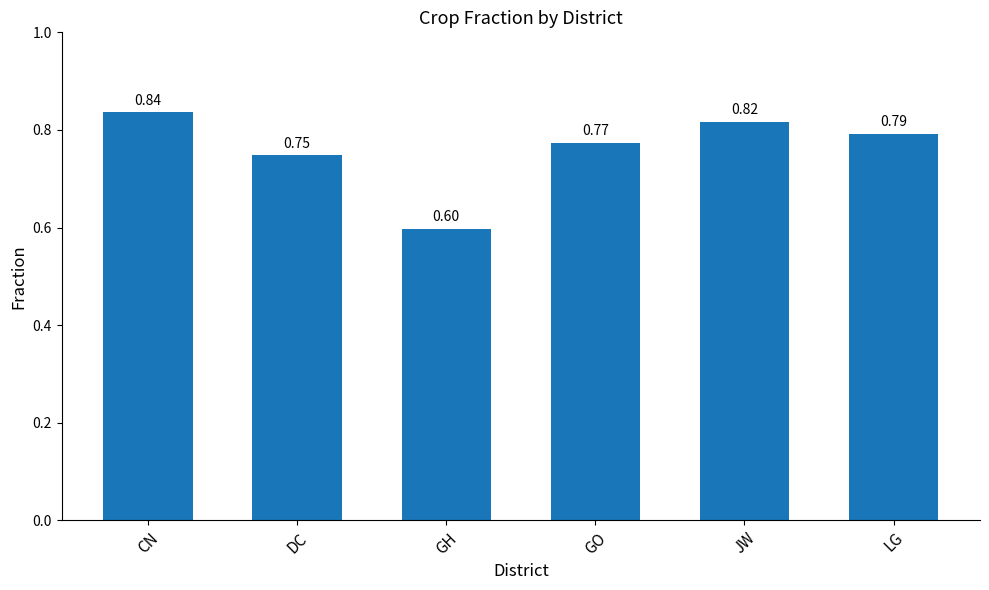

At which label is the value closest to 0?

GH